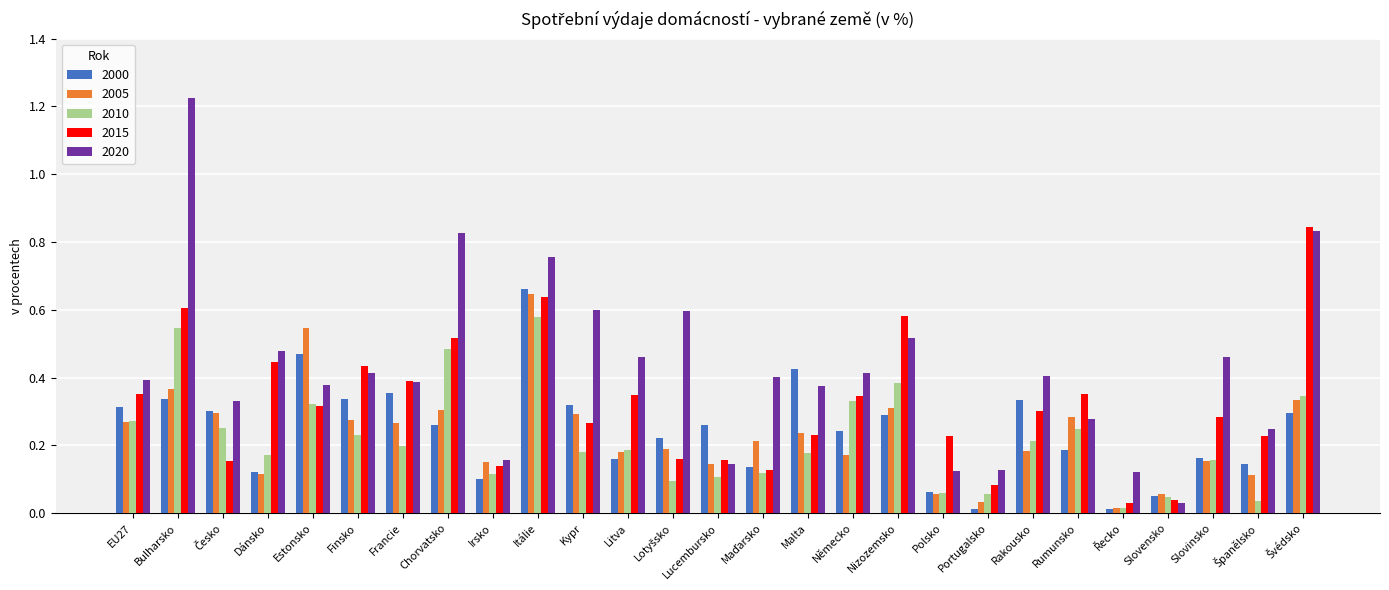

What is the label of the 20th bar from the left?

Portugalsko